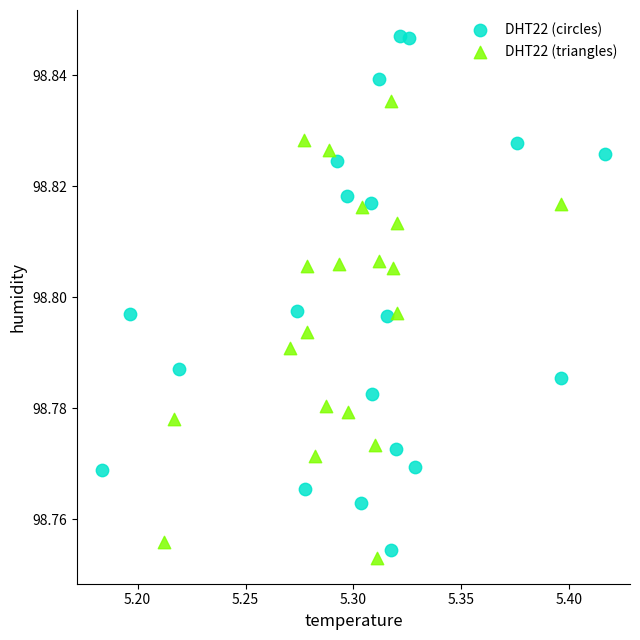

Which series contains the lowest Y value?

DHT22 (triangles)